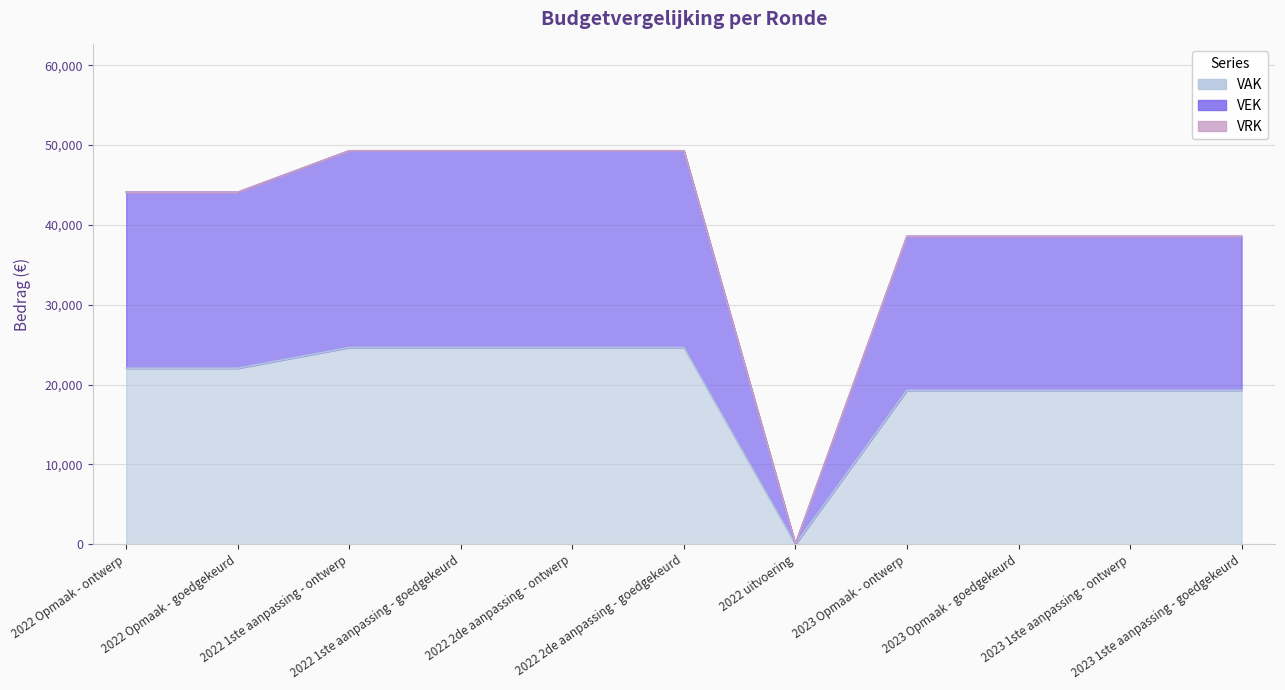

At which label does the data first exceed 22040?

2022 1ste aanpassing - ontwerp